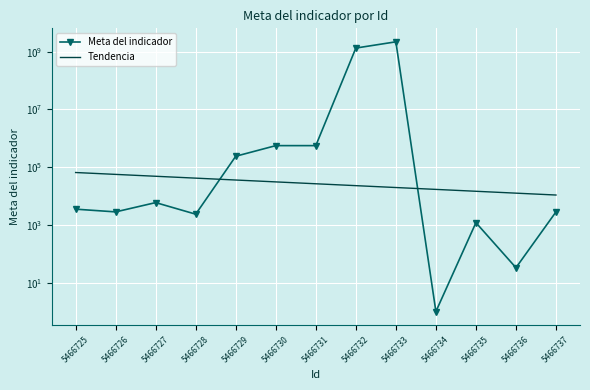

List the series in order of their overall mean, highest first.

Meta del indicador, Tendencia